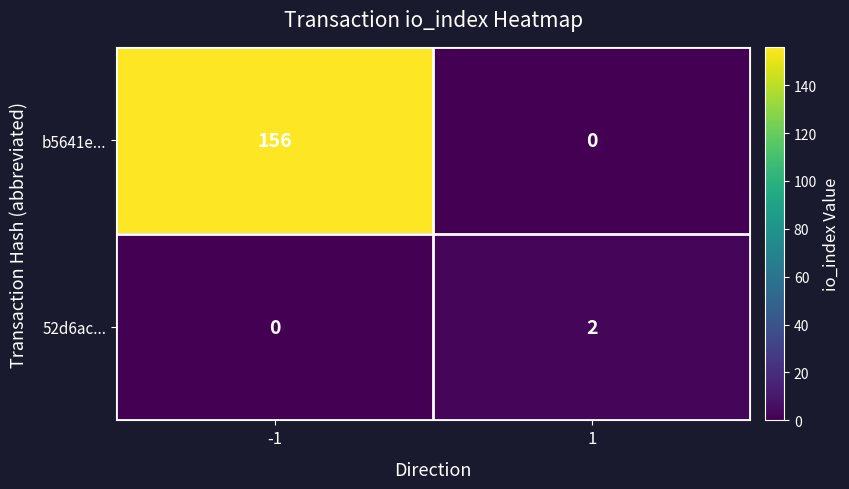

Reading right to left, list all the values displayed in this chart.

b5641e...: 0	156
52d6ac...: 2	0